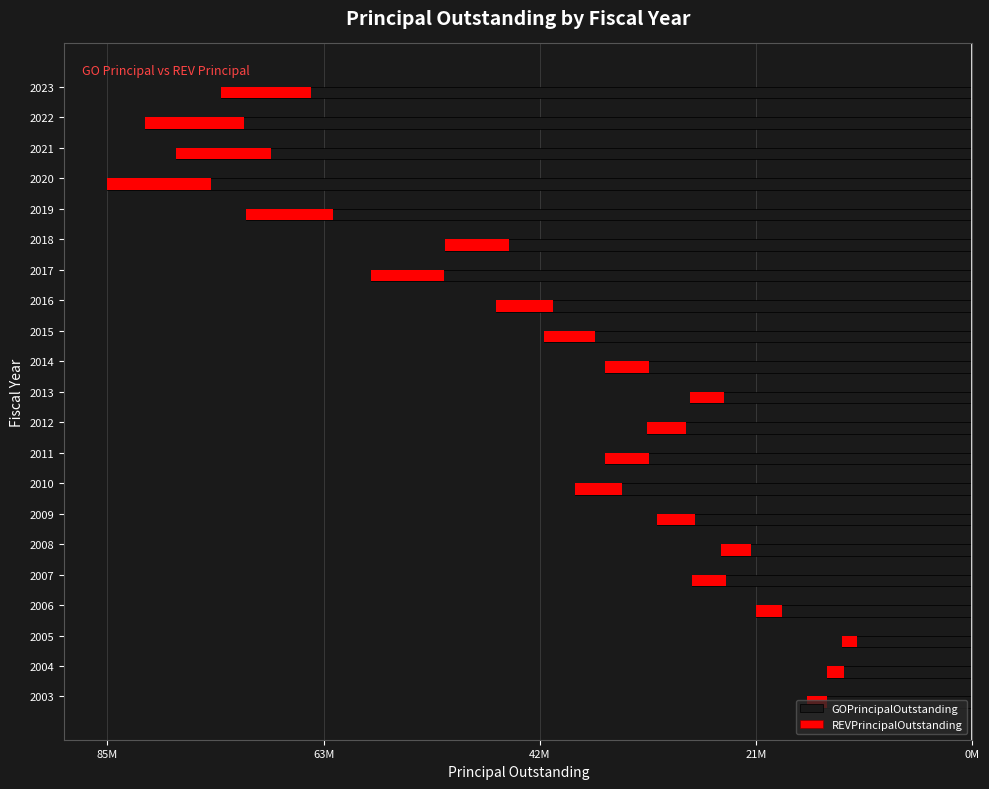

What is the difference between the highest and lowest values at 8?

36200000.4